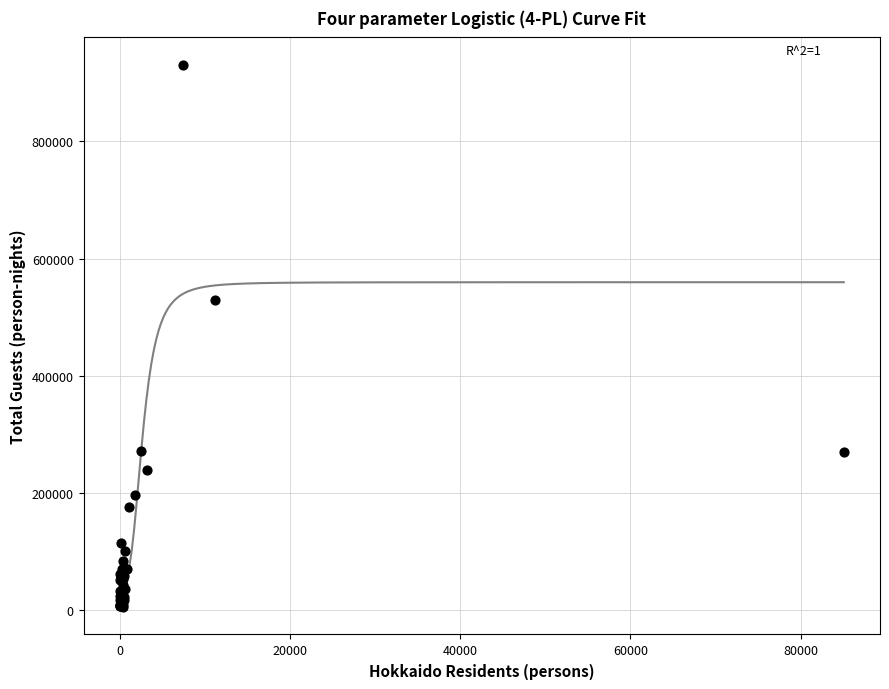

What Y value in the scatter plot is closest to 468213?

528821